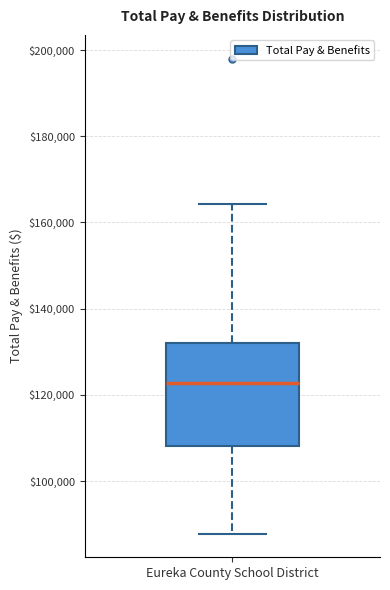

Where is the upper edge of the box for Eureka County School District on the y-axis? The values are not printed on the chart, so give them approximately, as read against the axis.

132000